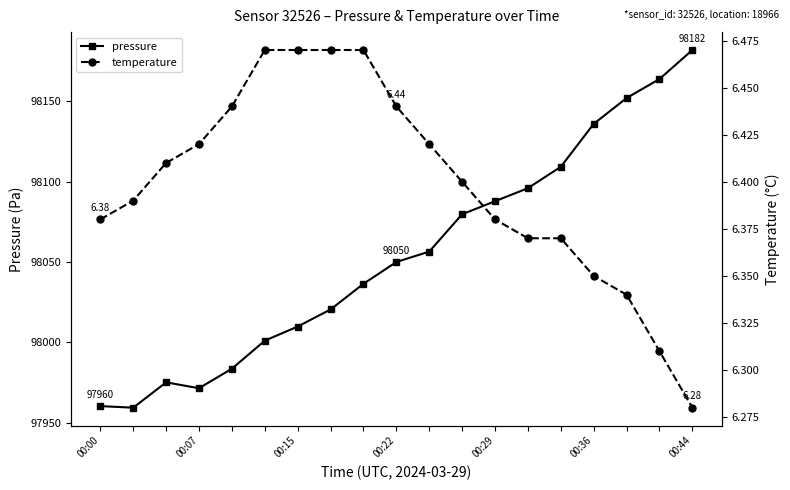

Rank the series by their maximum value, from lowest to highest.

temperature, pressure